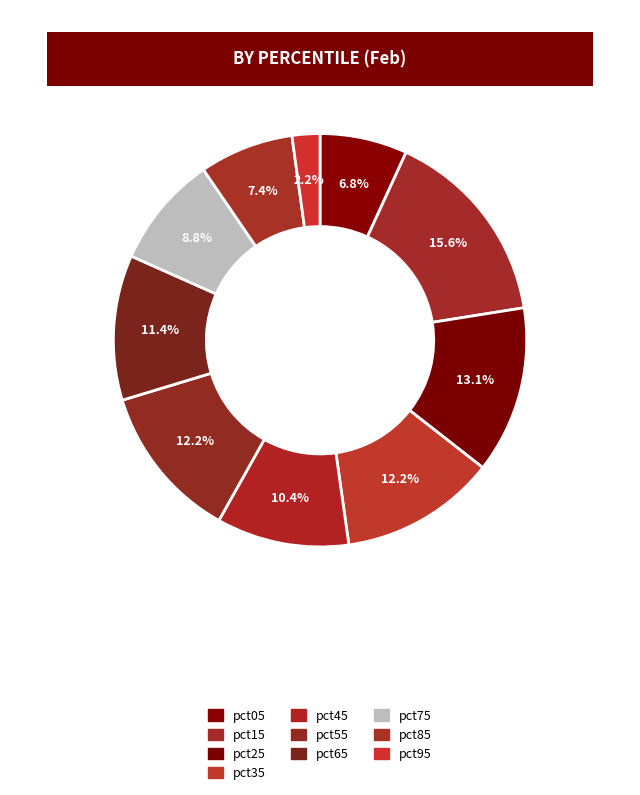

Which slice is the largest?

pct15